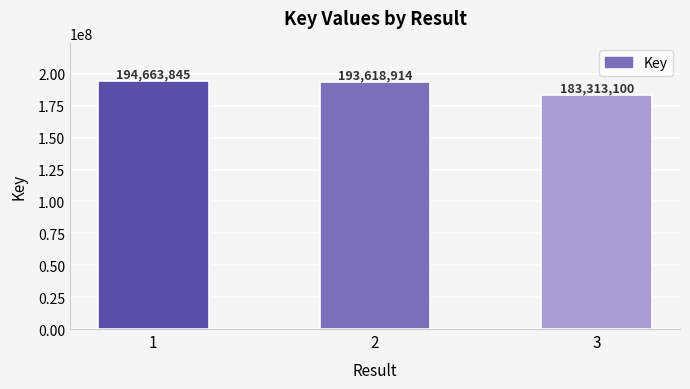

What is the sum of all values?

571595859